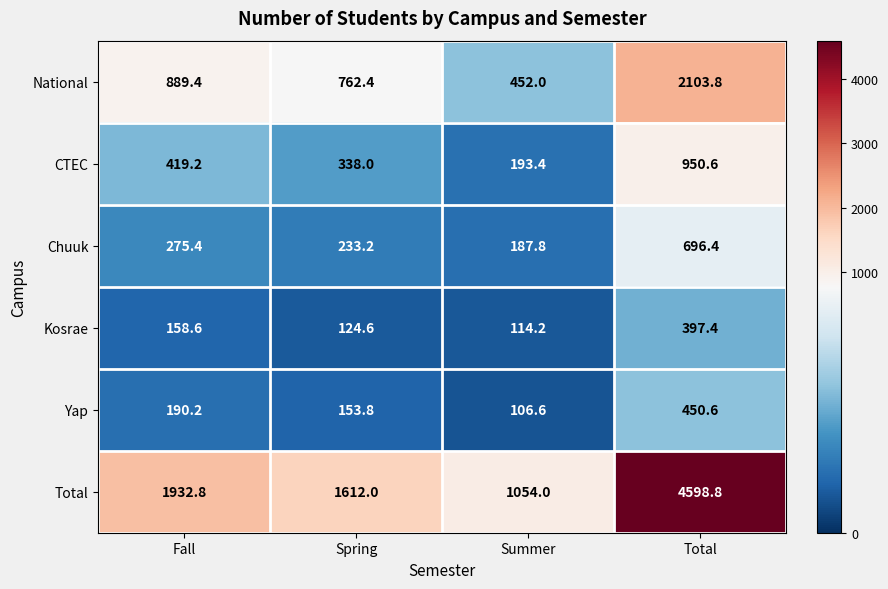

What is the difference between the highest and lowest values at Total?

4201.4